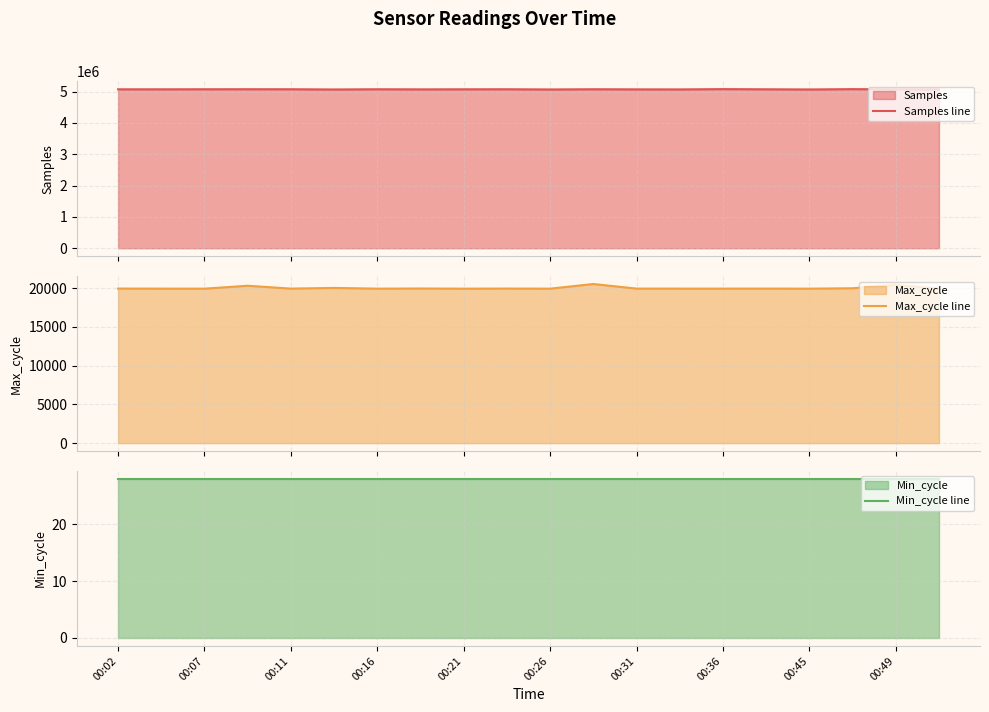

What is the lowest value of the Samples line series?

5070590